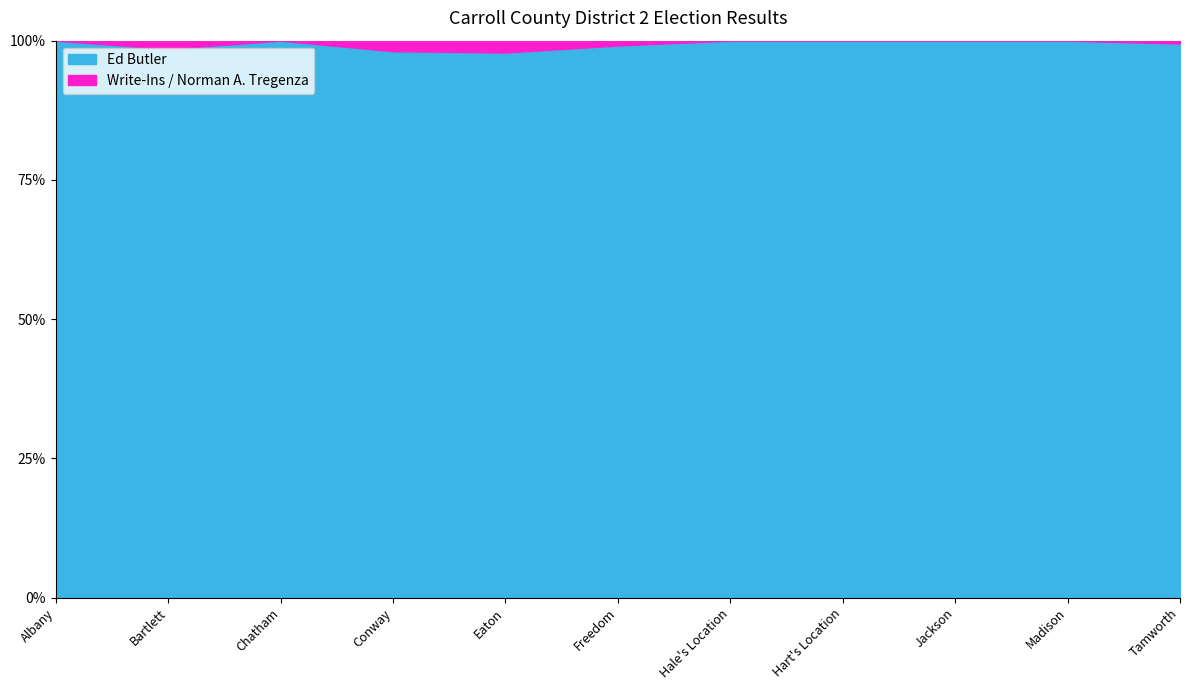

What are all the series names shown in the legend?

Ed Butler, Write-Ins / Norman A. Tregenza